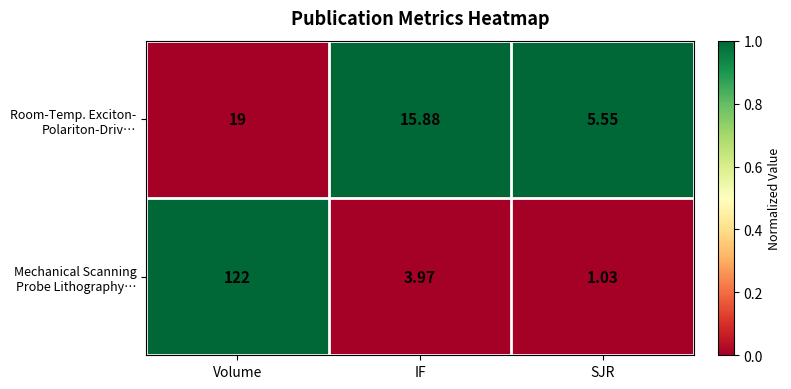

At which category is the sum across all series the highest?

Volume